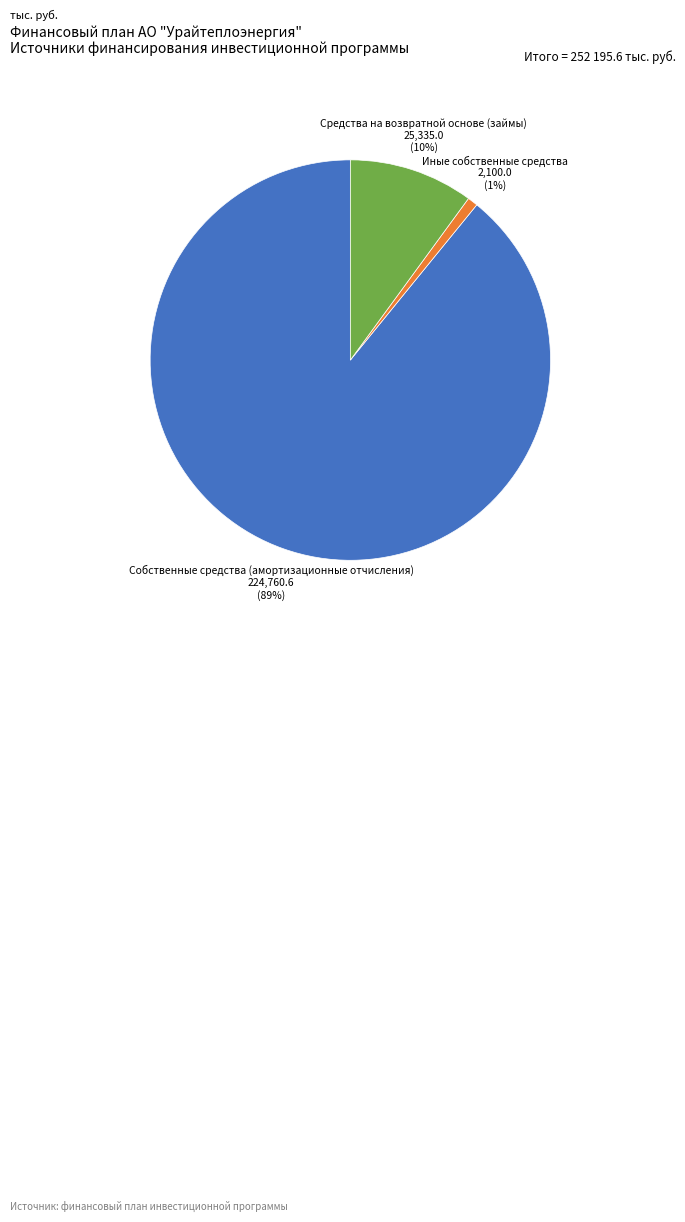

The Иные собственные средства slice represents 11% of the pie. True or false?

False